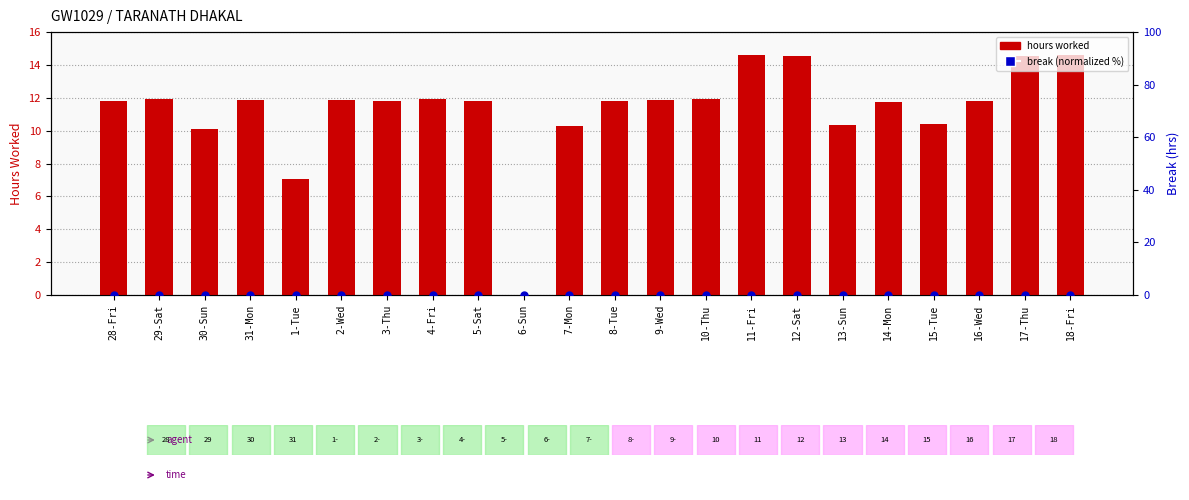

Which series has the widest spread of Y values?

hours worked